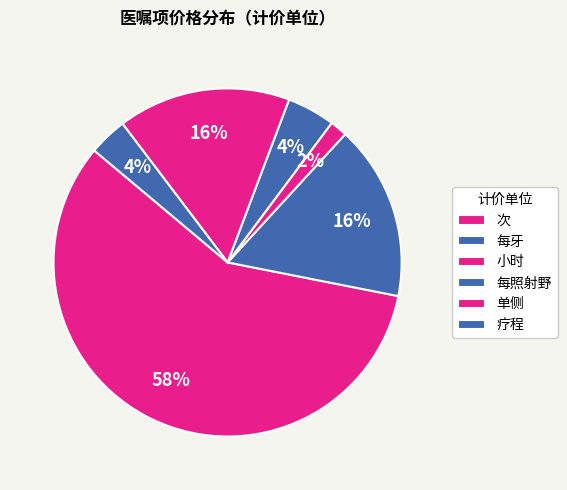

Which category accounts for the majority?

次